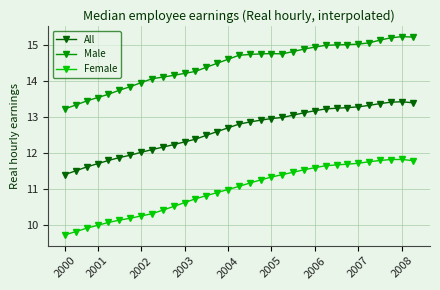

Which series has the widest spread of values?

Female